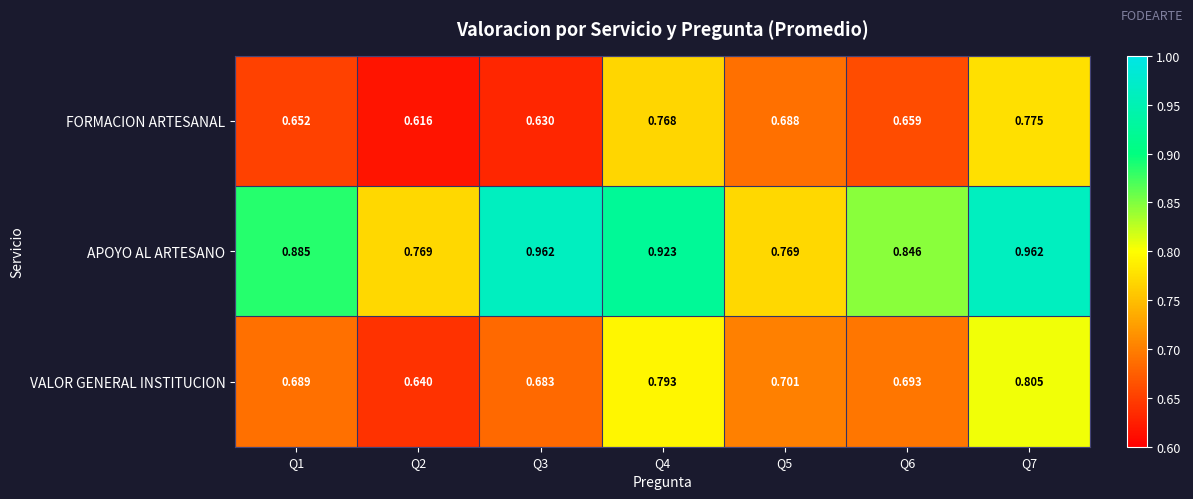

Rank the series by their average value, from highest to lowest.

APOYO AL ARTESANO, VALOR GENERAL INSTITUCION, FORMACION ARTESANAL